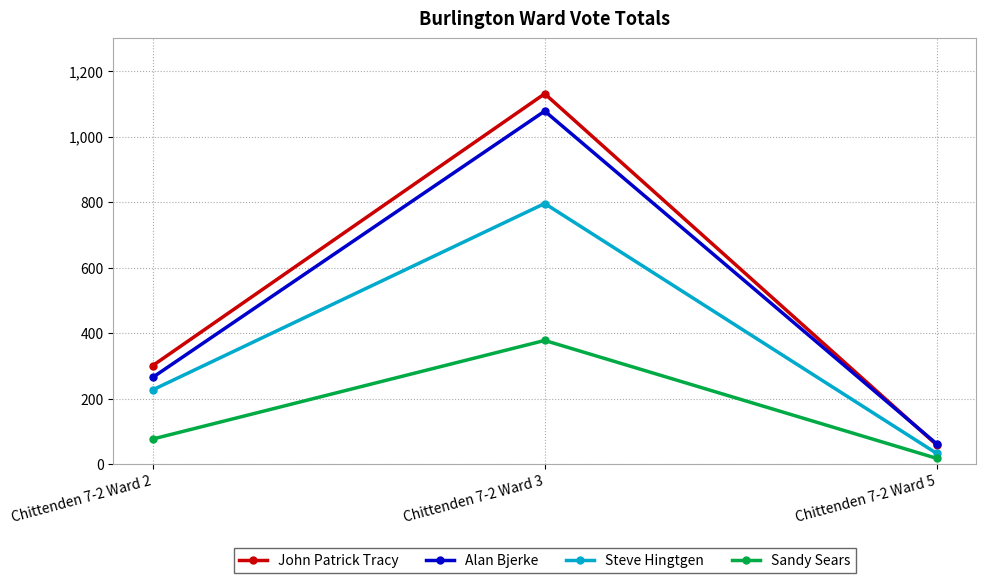

Reading left to right, what are all the values shown in this chart?

John Patrick Tracy: 301	1131	59
Alan Bjerke: 265	1078	62
Steve Hingtgen: 227	796	33
Sandy Sears: 77	378	18